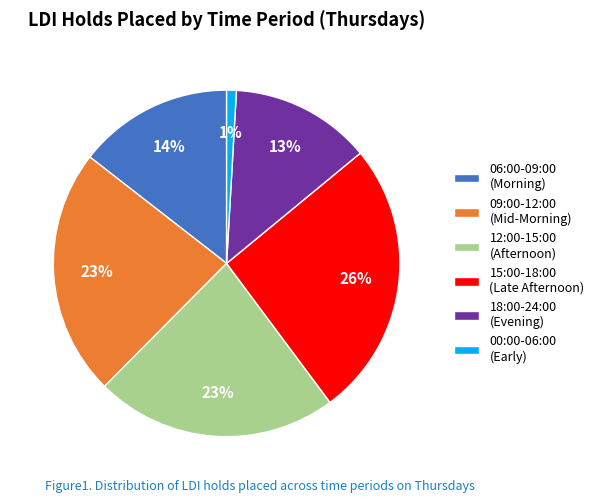

Combined, do 12:00-15:00 (Afternoon) and 18:00-24:00 (Evening) account for over 50%?

No